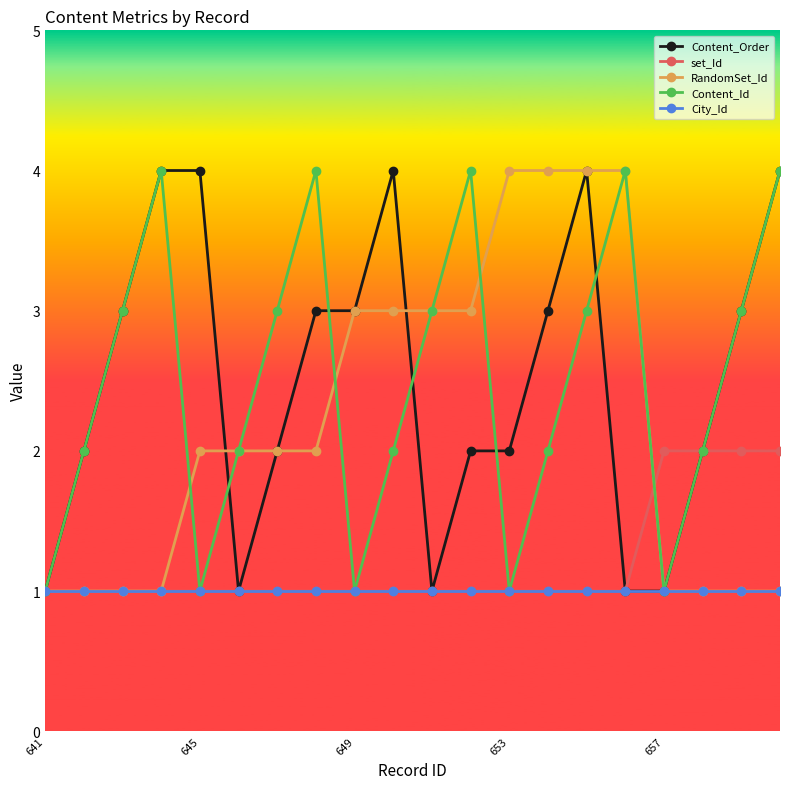

What is the value of the Content_Id point at the 8th from the left?

4